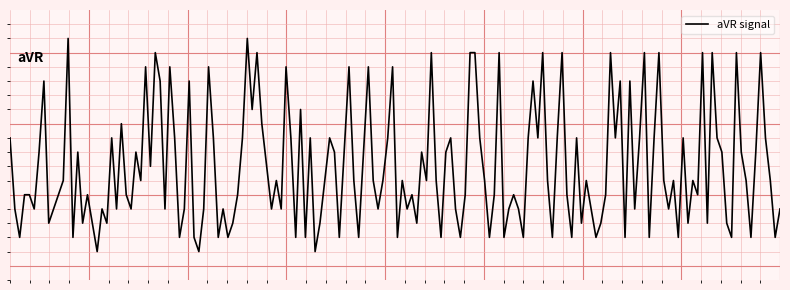

Is this an area chart (filled region under the line)?

No